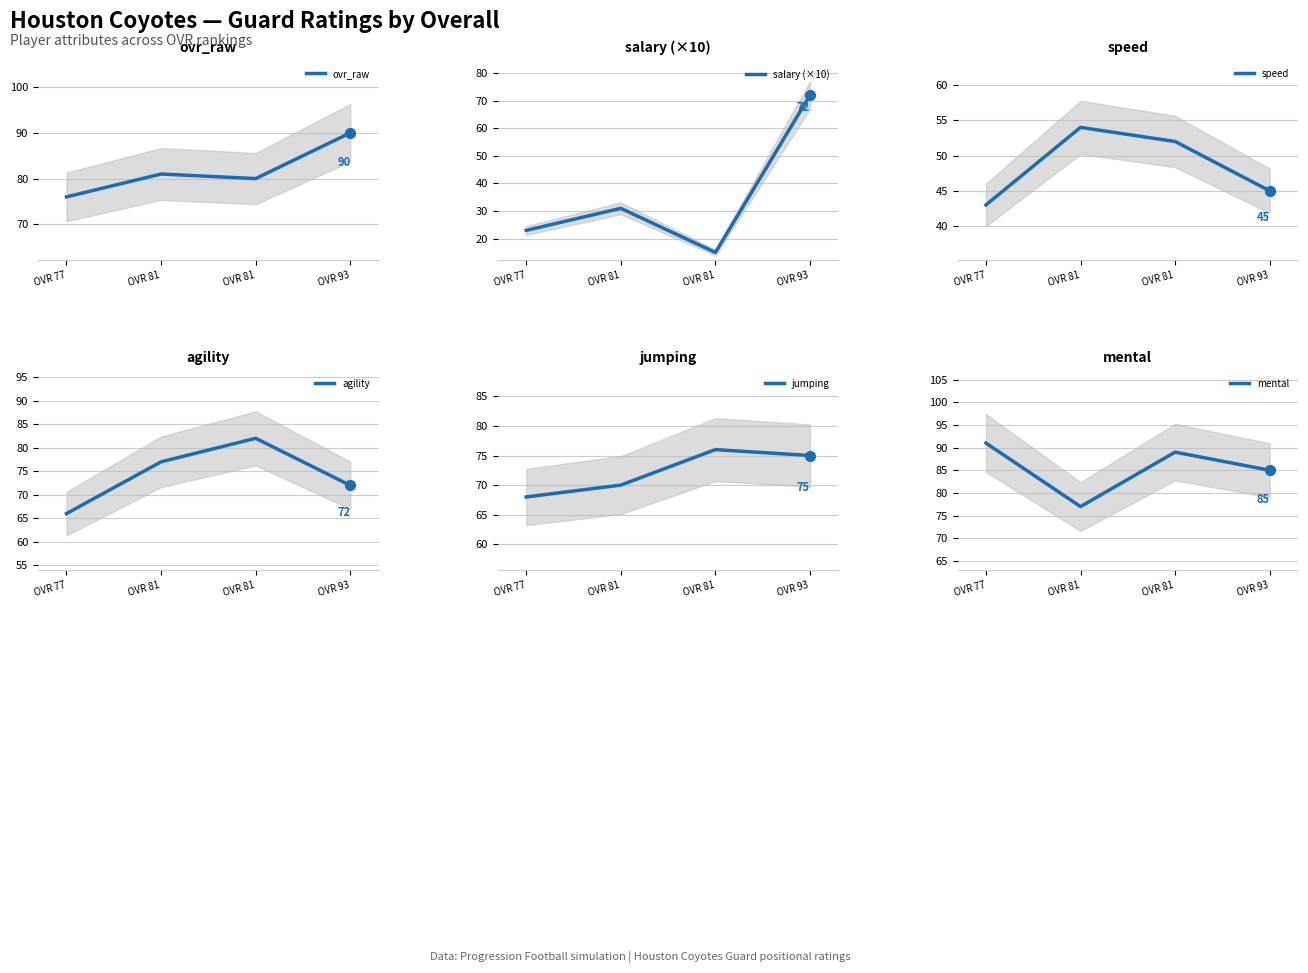

Which series has the largest Y range (max minus min)?

salary (×10)